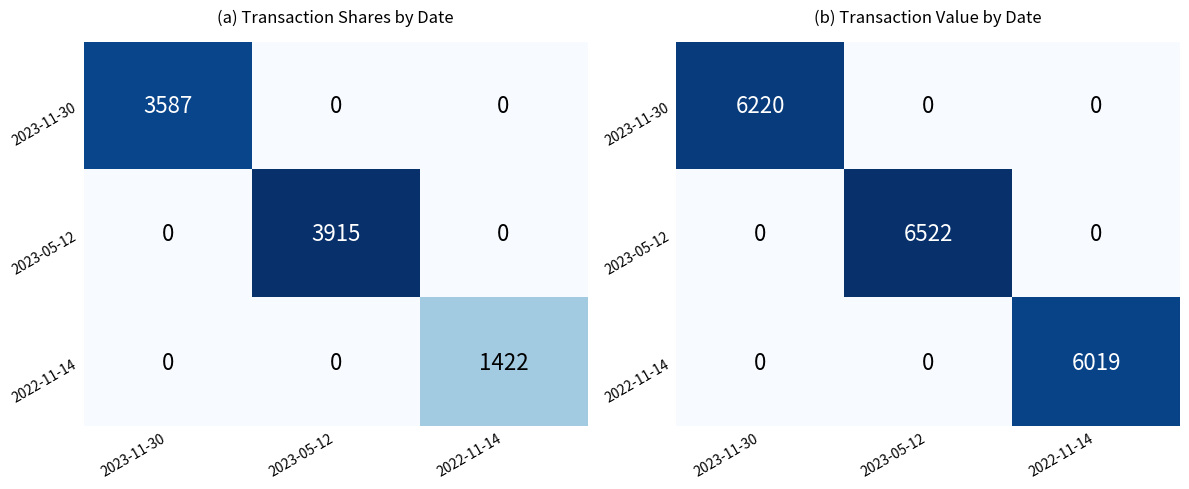

How many distinct data groups are displayed?

3